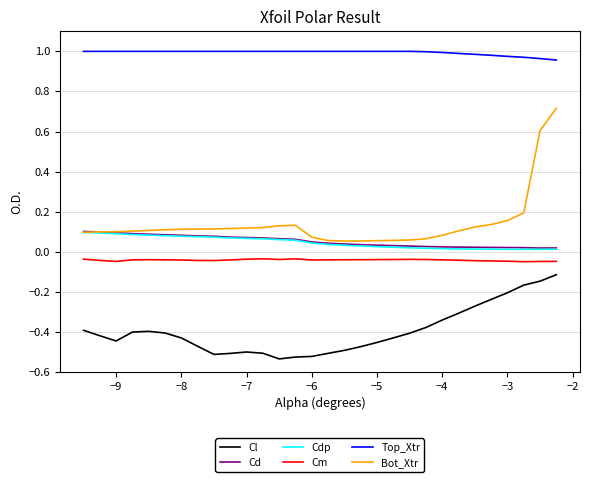

Which series has the largest total across all categories?

Top_Xtr